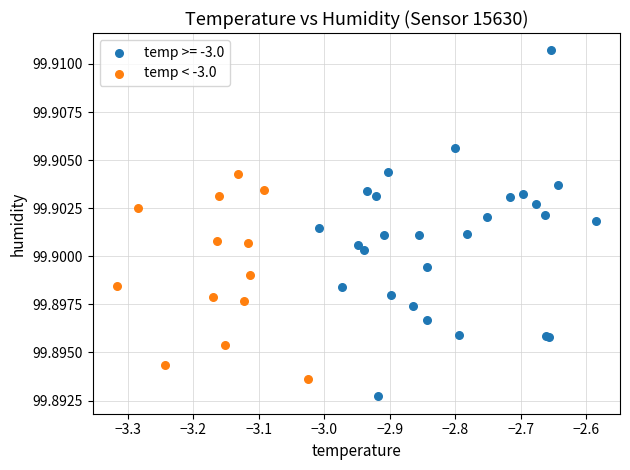

Which series has the widest spread of Y values?

temp >= -3.0